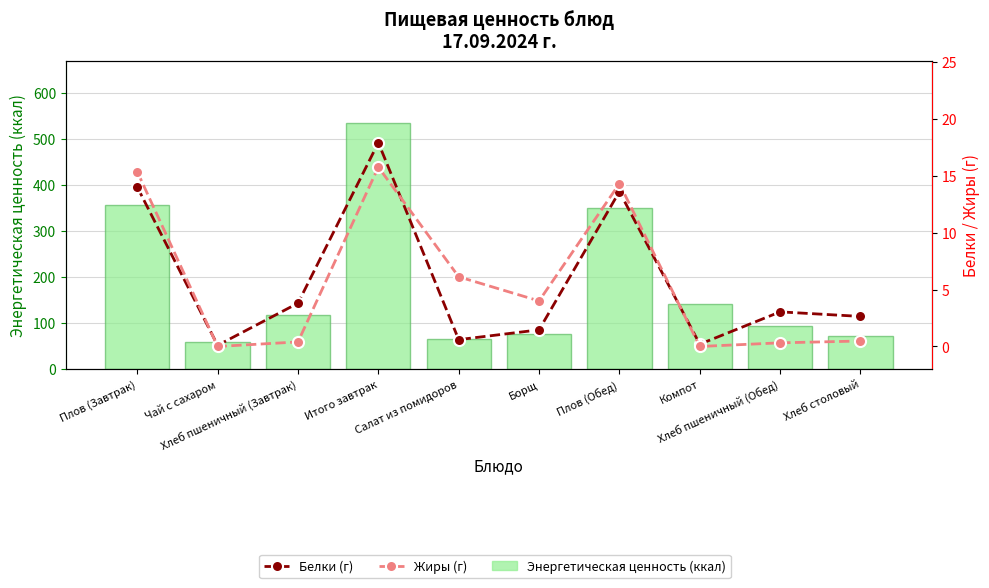

What is the lowest value of the Белки (г) series?

0.1